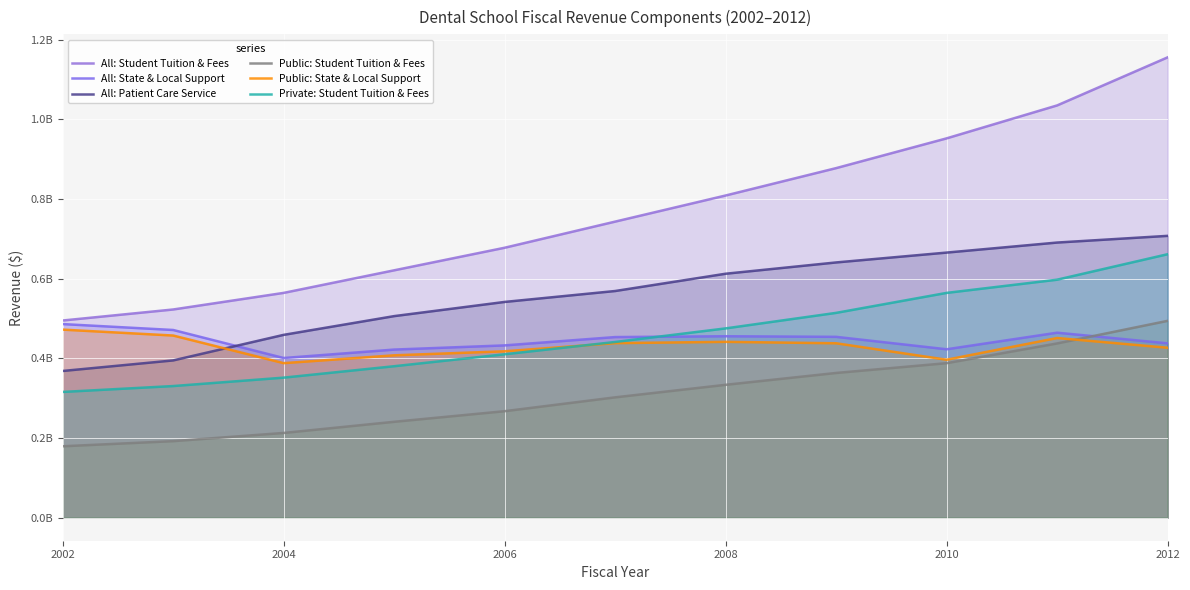

Does the chart display data point markers on the line(s)?

No